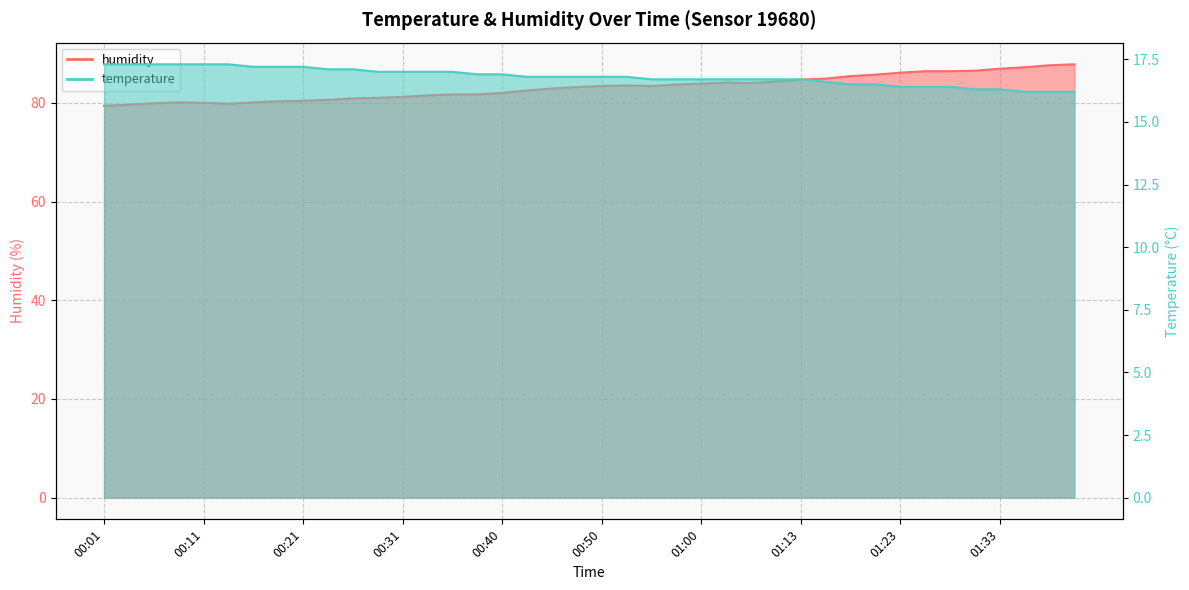

What are all the series names shown in the legend?

temperature, humidity